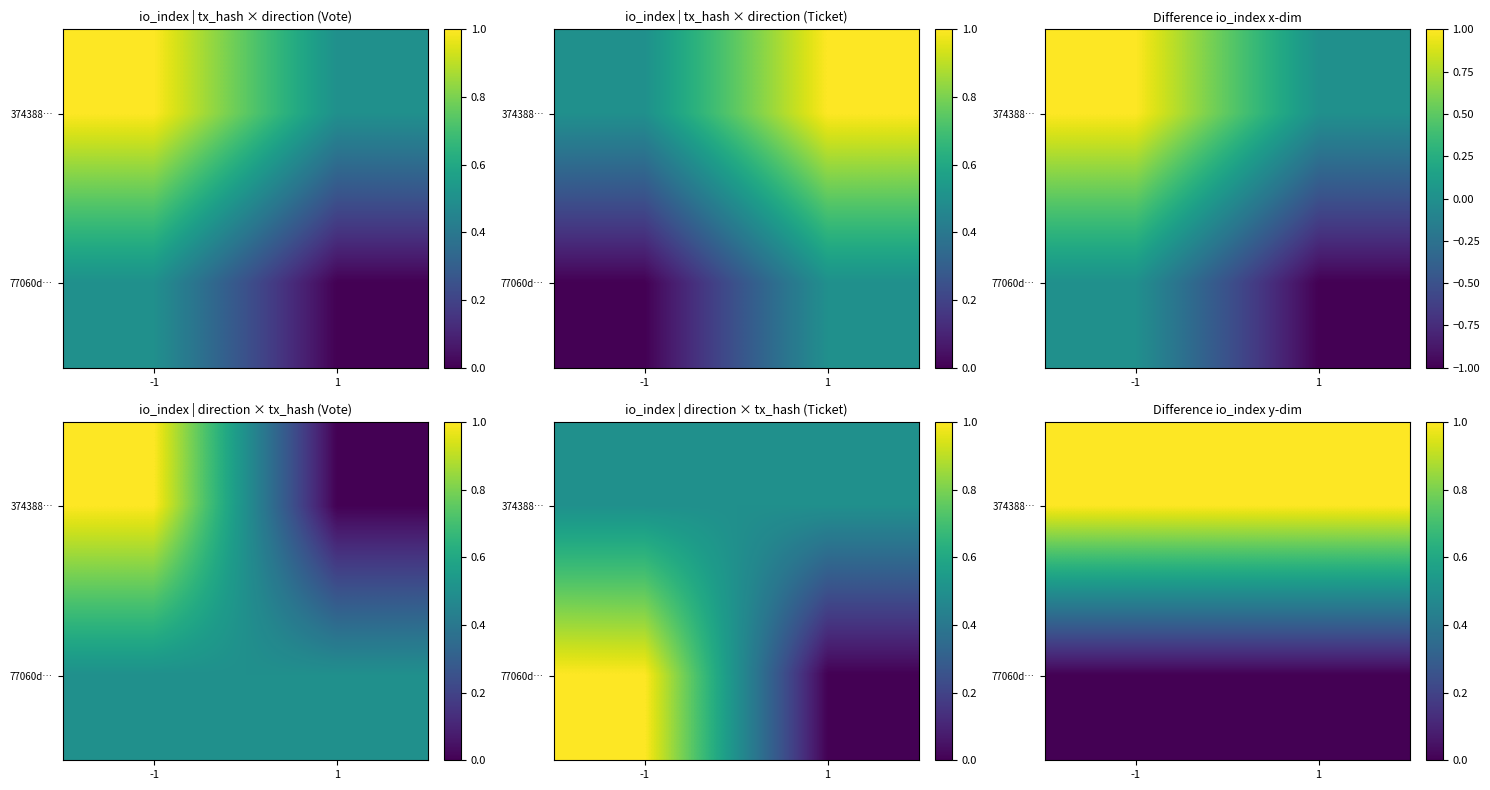

How many distinct data groups are displayed?

2